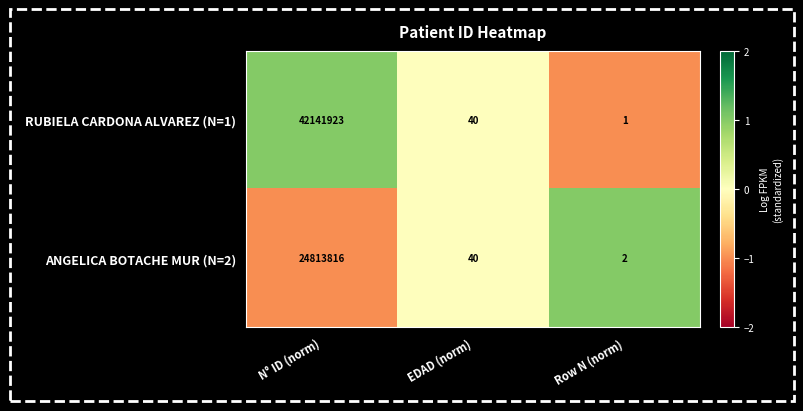

At which label does ANGELICA BOTACHE MUR (N=2) first exceed 40?

N° ID (norm)